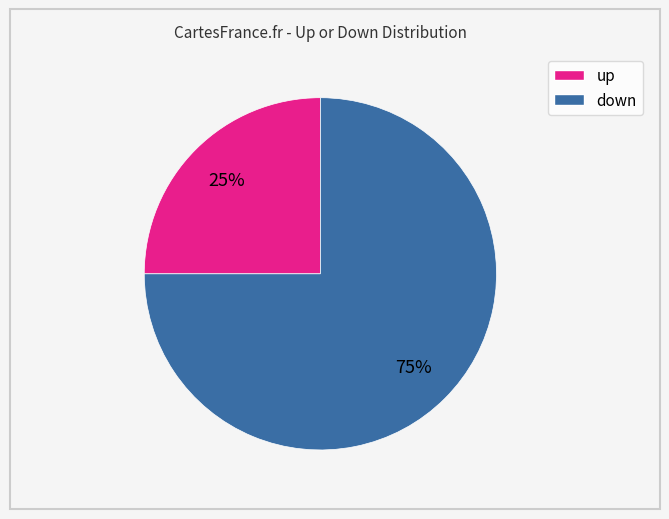

What percentage is the up slice, to the nearest percent?

25%